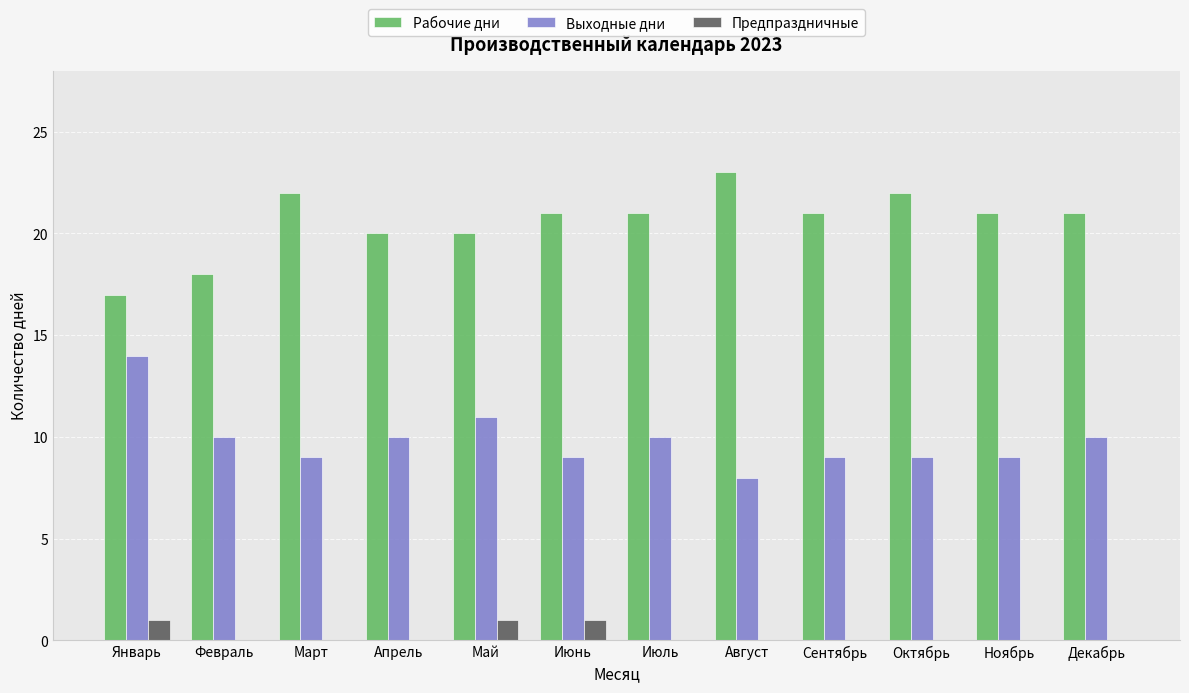

How many data points does each series have?

12